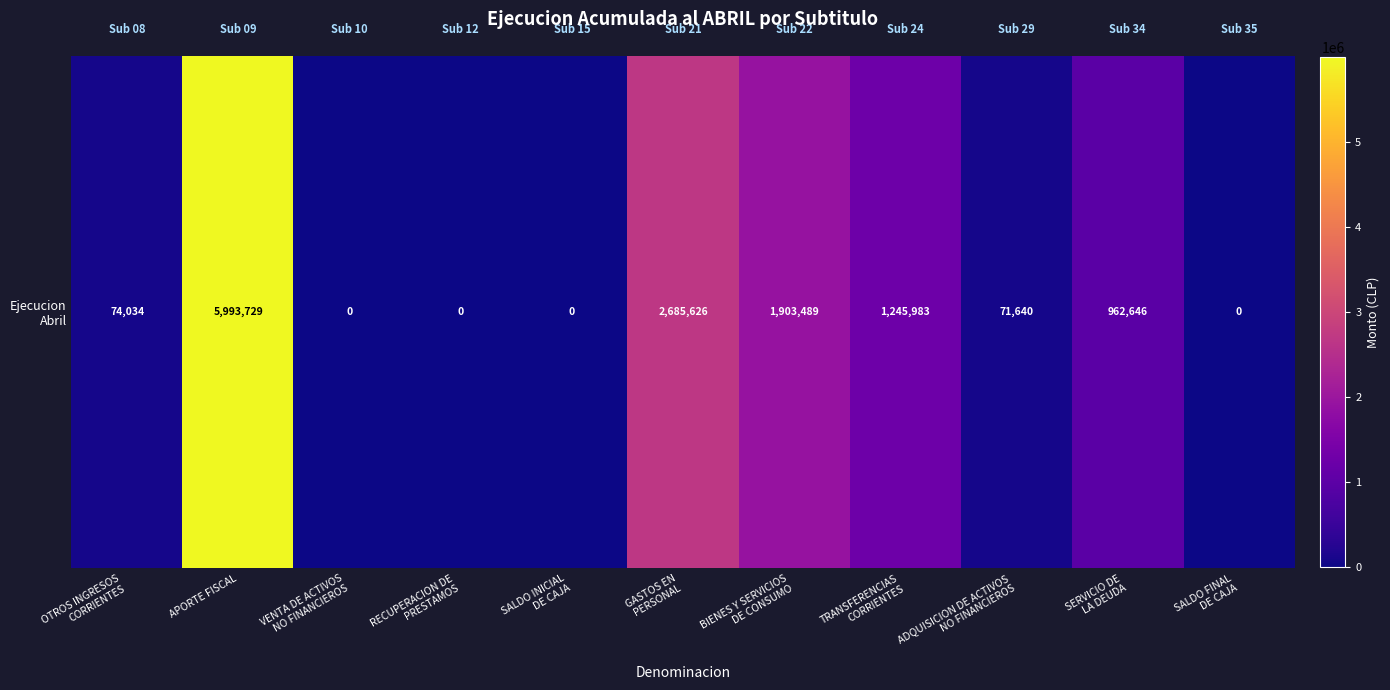

What is the change in value from APORTE FISCAL to GASTOS EN
PERSONAL?

-3308103